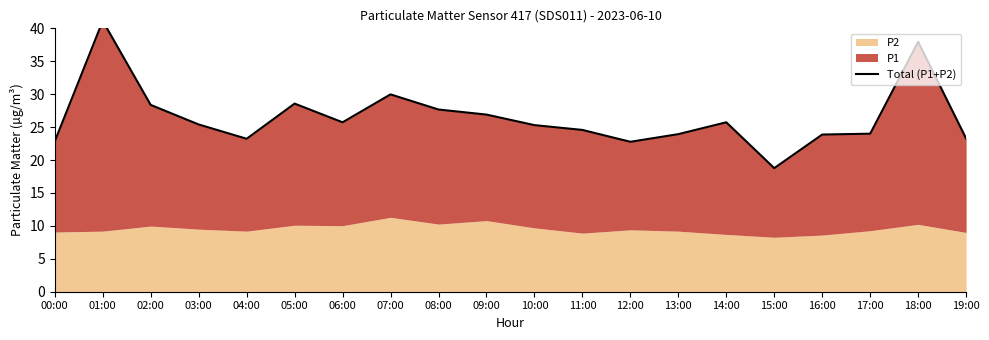

Where does the data first go above 25?

01:00